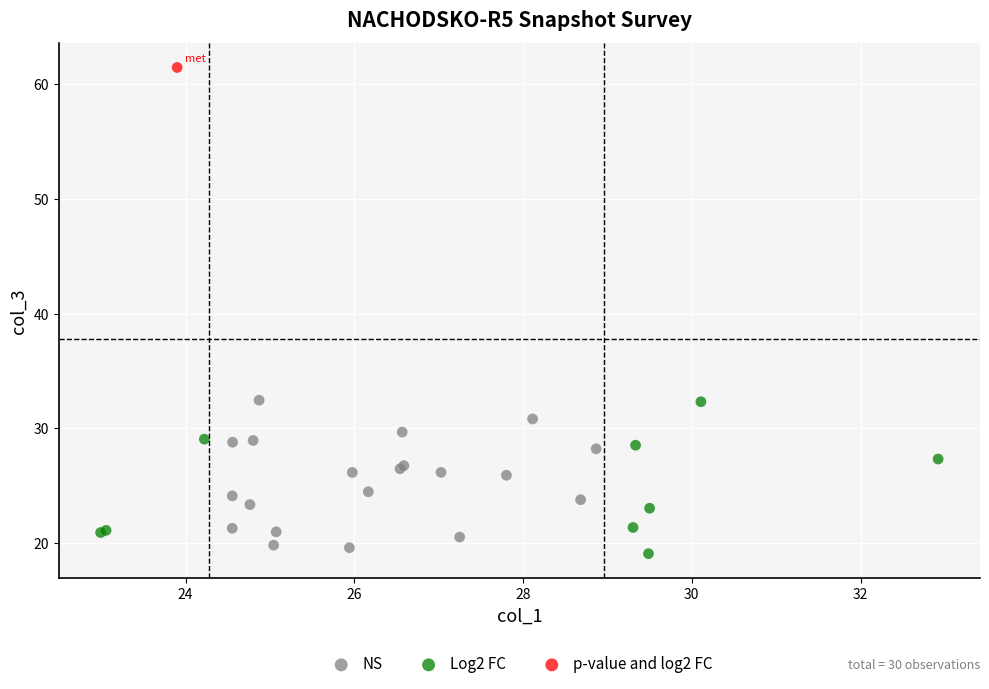

What are all the series names shown in the legend?

NS, Log2 FC, p-value and log2 FC